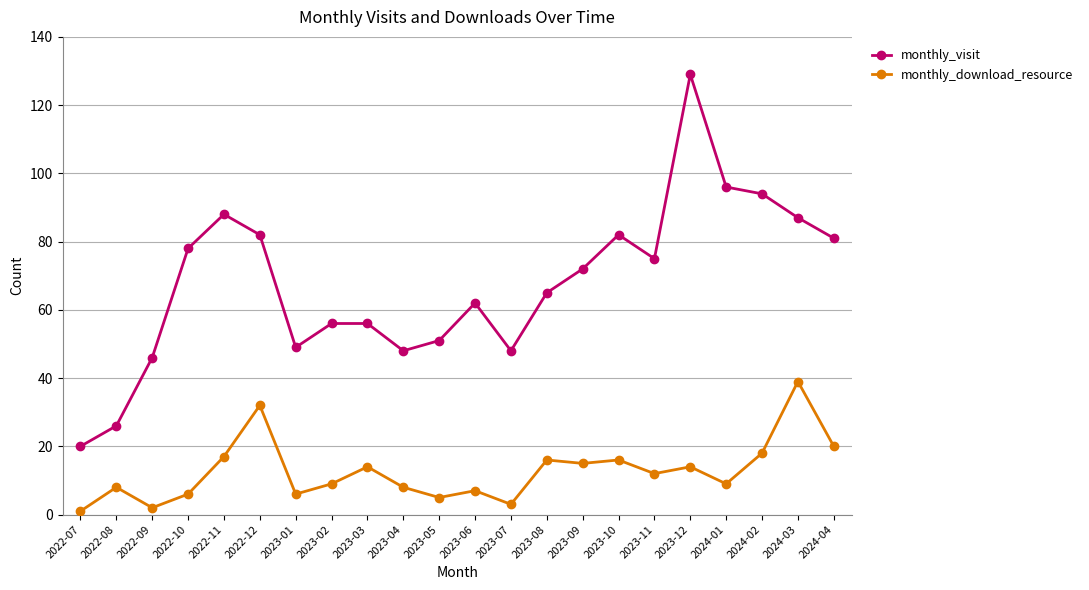

Is the value of monthly_visit at 2023-10 greater than the value of monthly_download_resource at 2023-03?

Yes